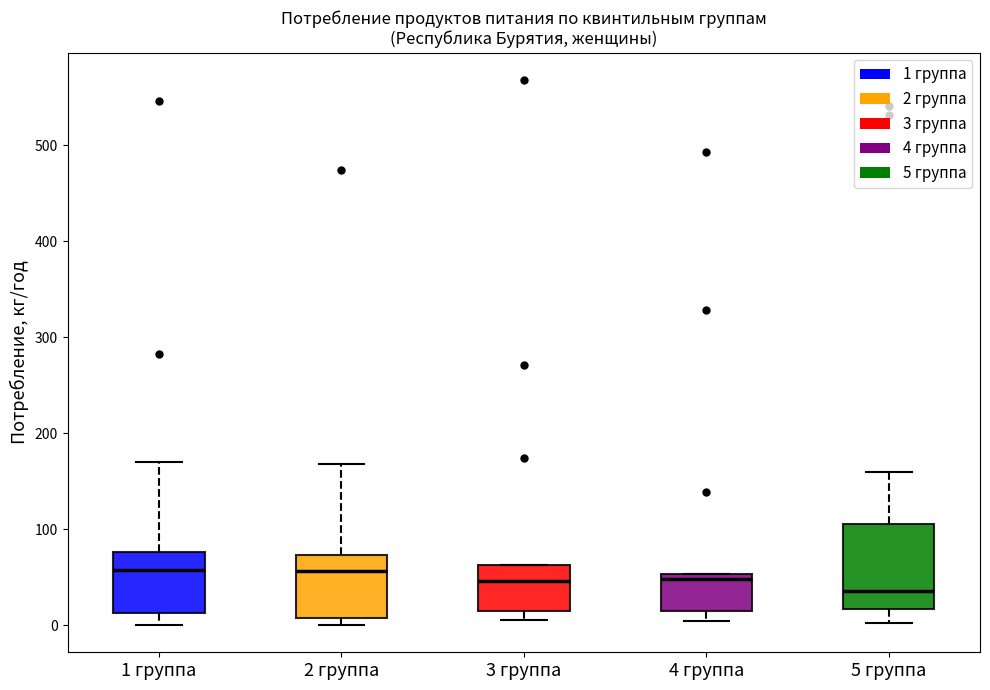

Reading left to right, transcribe this box plot: for each box, give where its median line is, the range the box spans, and where its two whiskers end, as read against the y-axis. The values are not printed on the chart, so give them approximately, as read against the axis.

1 группа: median 60, box 10 to 80, whiskers 0 to 170
2 группа: median 60, box 10 to 70, whiskers 0 to 170
3 группа: median 50, box 10 to 60, whiskers 0 to 60
4 группа: median 50 (just below the box's upper edge), box 10 to 50, whiskers 0 to 50
5 группа: median 40, box 20 to 110, whiskers 0 to 160